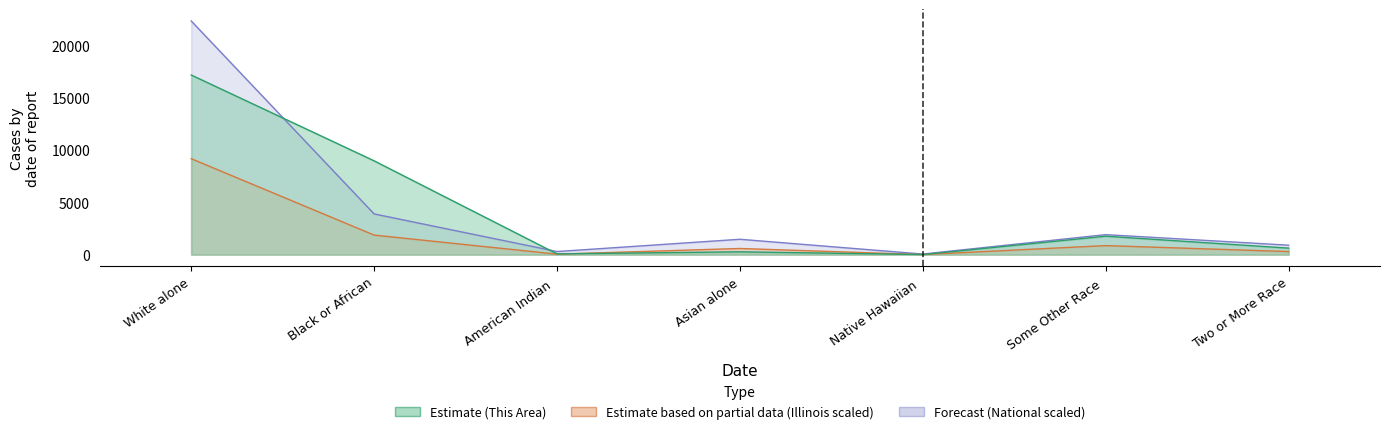

Rank the categories by This Area value from highest to lowest.

White alone, Black or African, Some Other Race, Two or More Race, Asian alone, American Indian, Native Hawaiian